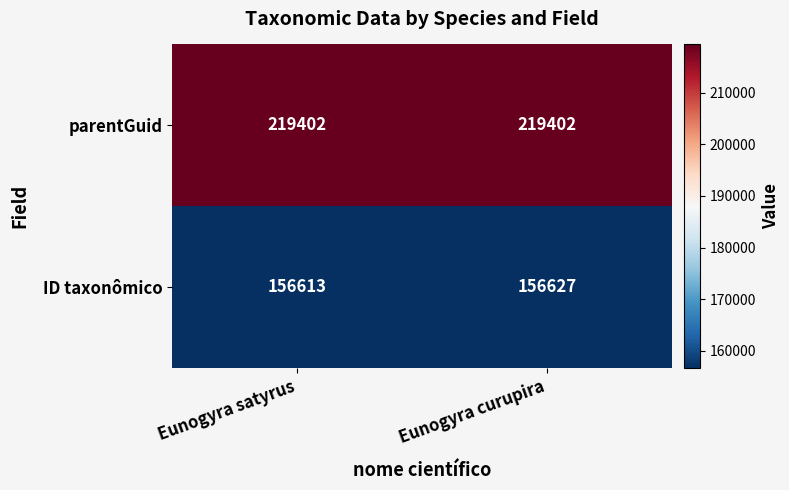

At how many categories does at least one series exceed 196030?

2